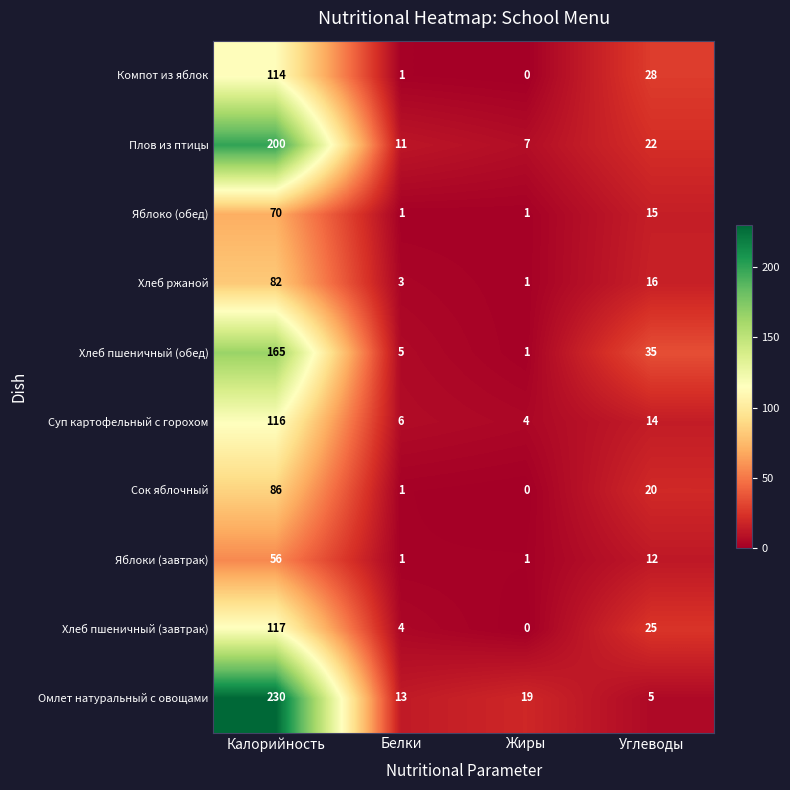

The value of Хлеб ржаной at Углеводы is 16. True or false?

True